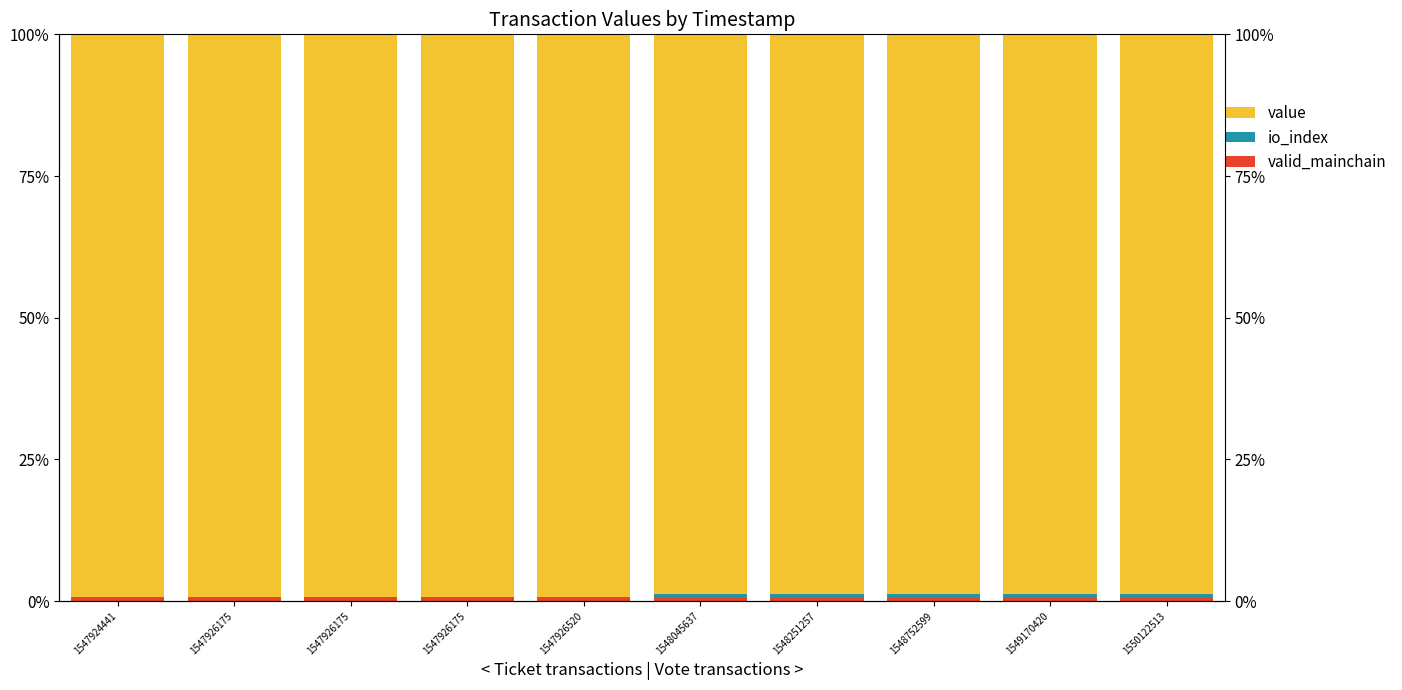

What is the total value across all series at 1548752599?

100.0